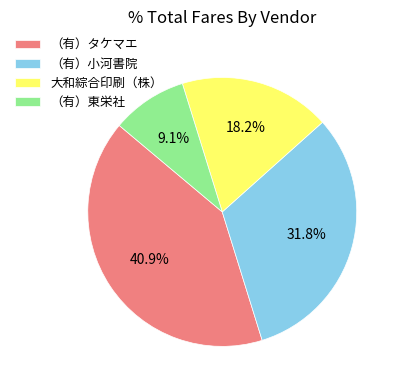

What is the smallest slice in the pie chart?

（有）東栄社